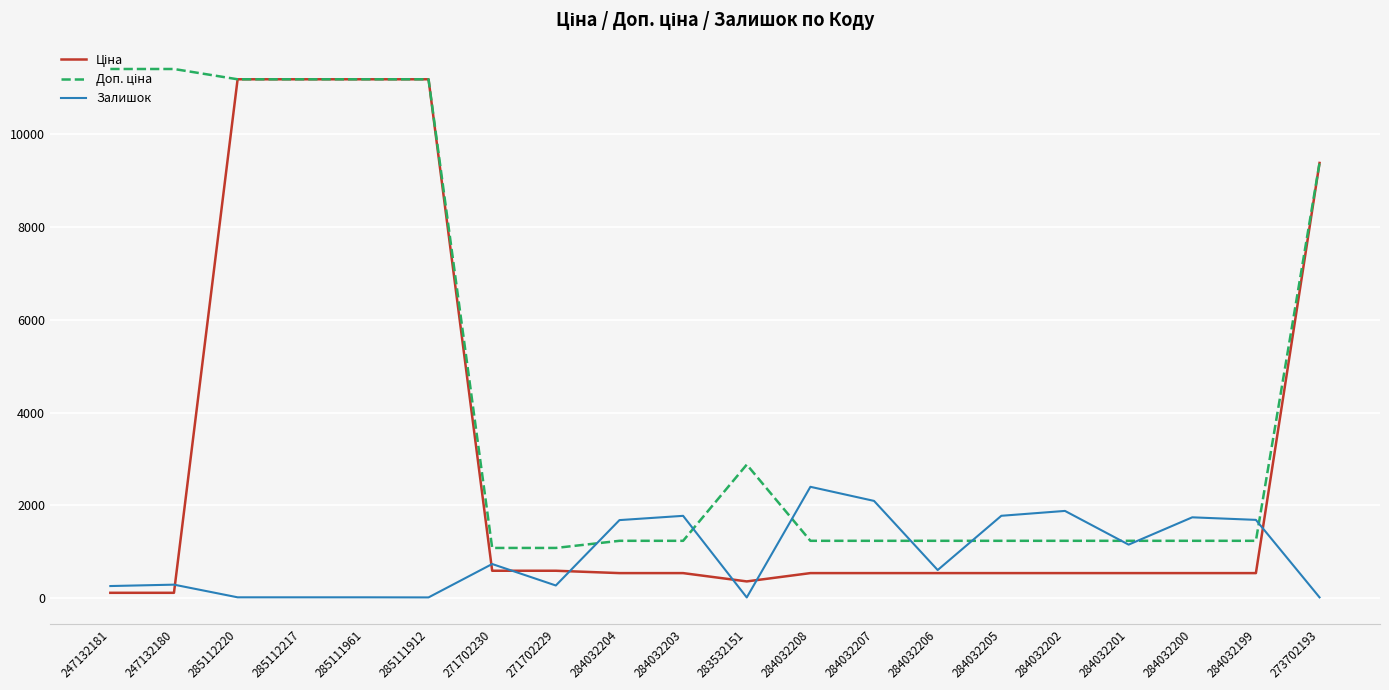

What is the difference between the highest and lowest values at 284032202?

1341.0